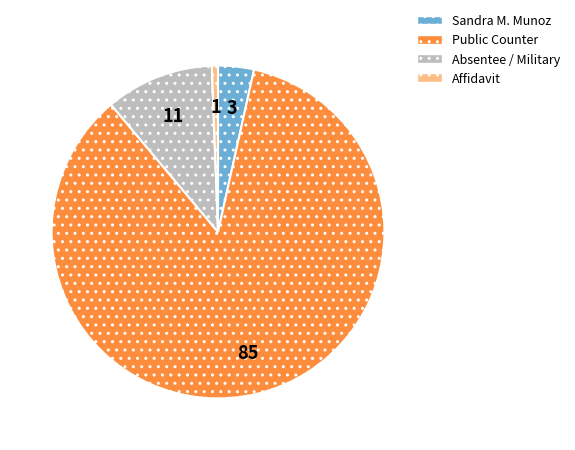

Does any single category account for the majority?

Yes